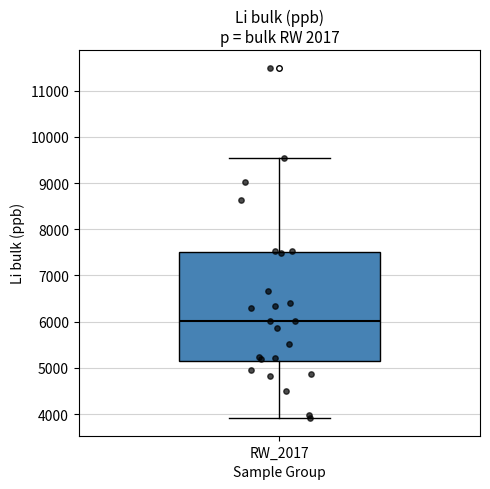

Transcribe this box plot: give where the median line is, the range the box spans, and where the two whiskers end, as read against the y-axis. The values are not printed on the chart, so give them approximately, as read against the axis.

median 6000, box 5100 to 7500, whiskers 3900 to 9500